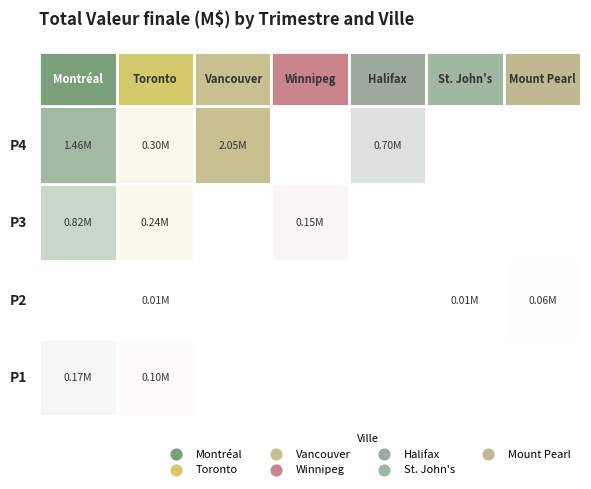

At which label does Toronto first exceed 3980?

P1